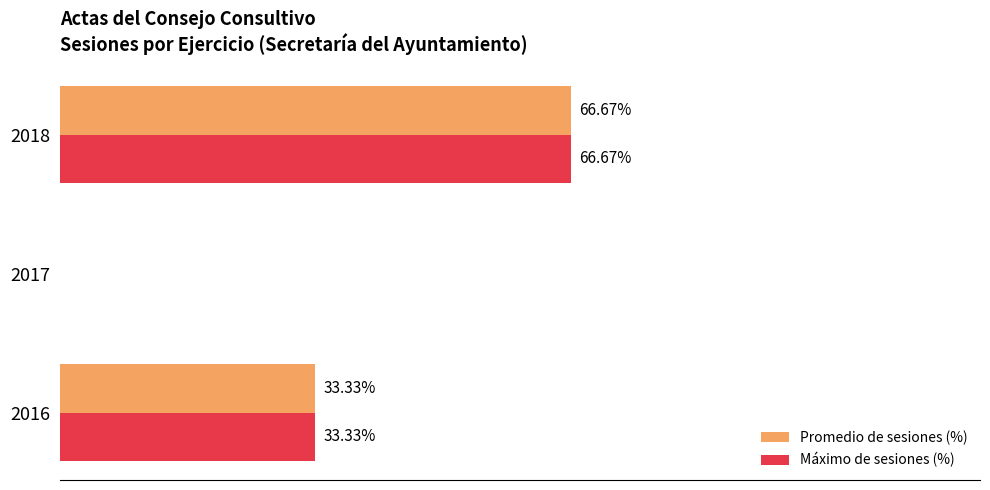

Reading left to right, extract all data points from this chart.

Promedio de sesiones (%): 0=33.3	20=0.0	40=66.7
Máximo de sesiones (%): 0=33.3	20=0.0	40=66.7